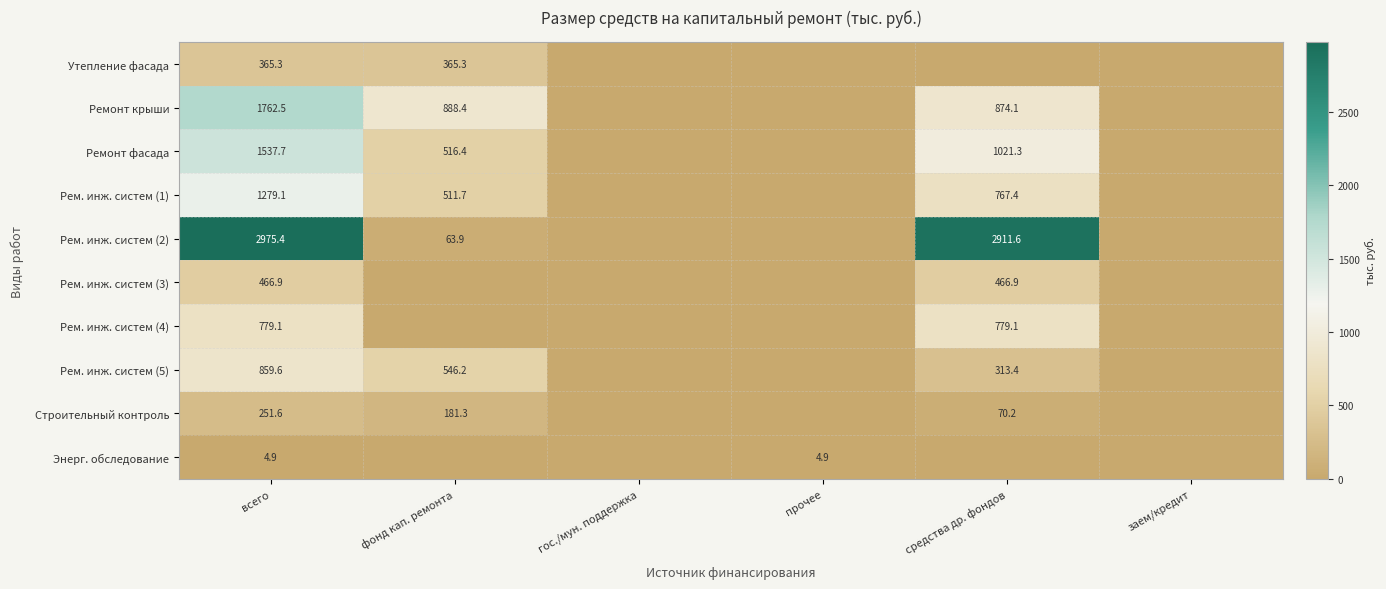

The Рем. инж. систем (4) series shows 1050.8 at средства др. фондов. True or false?

False